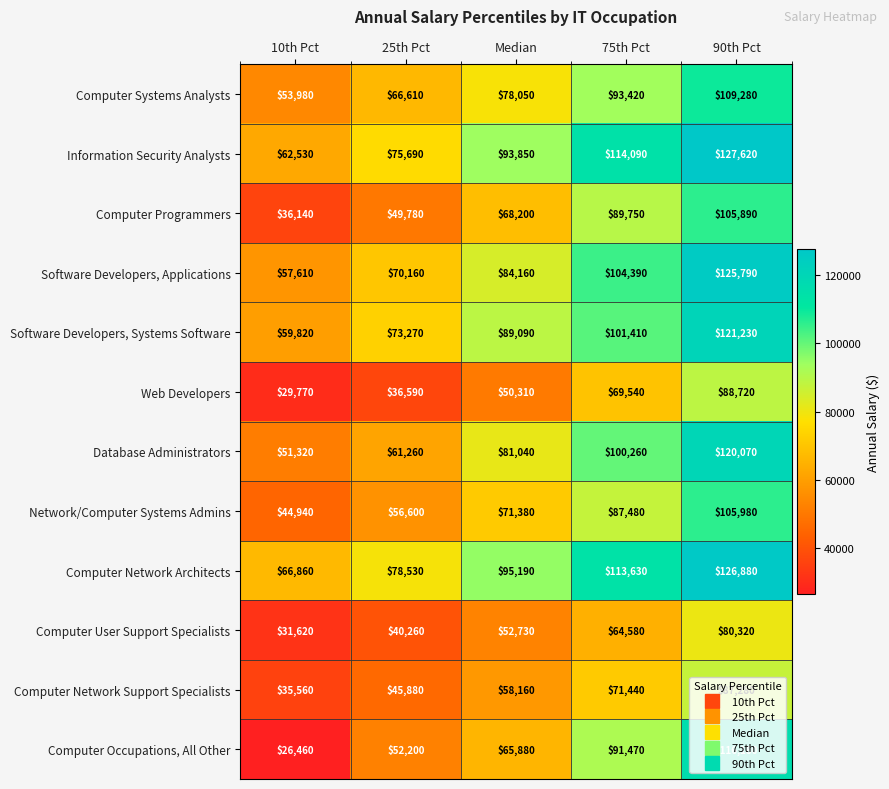

Which series has the largest range (max minus min)?

Computer Occupations, All Other